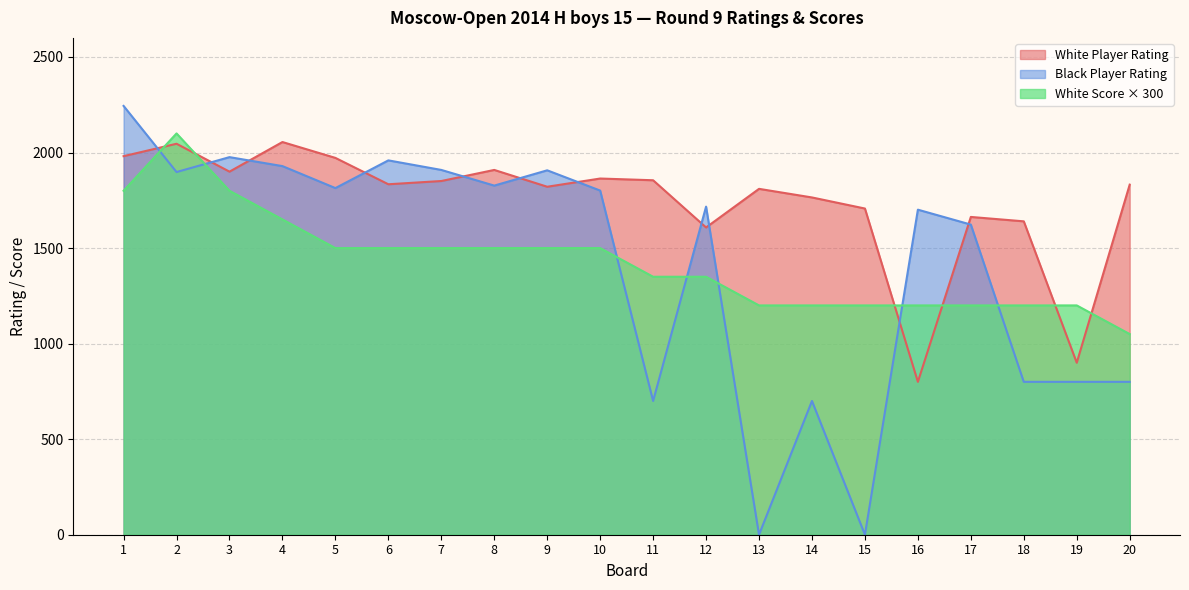

The value of White Player Rating at 19 is 900. True or false?

True